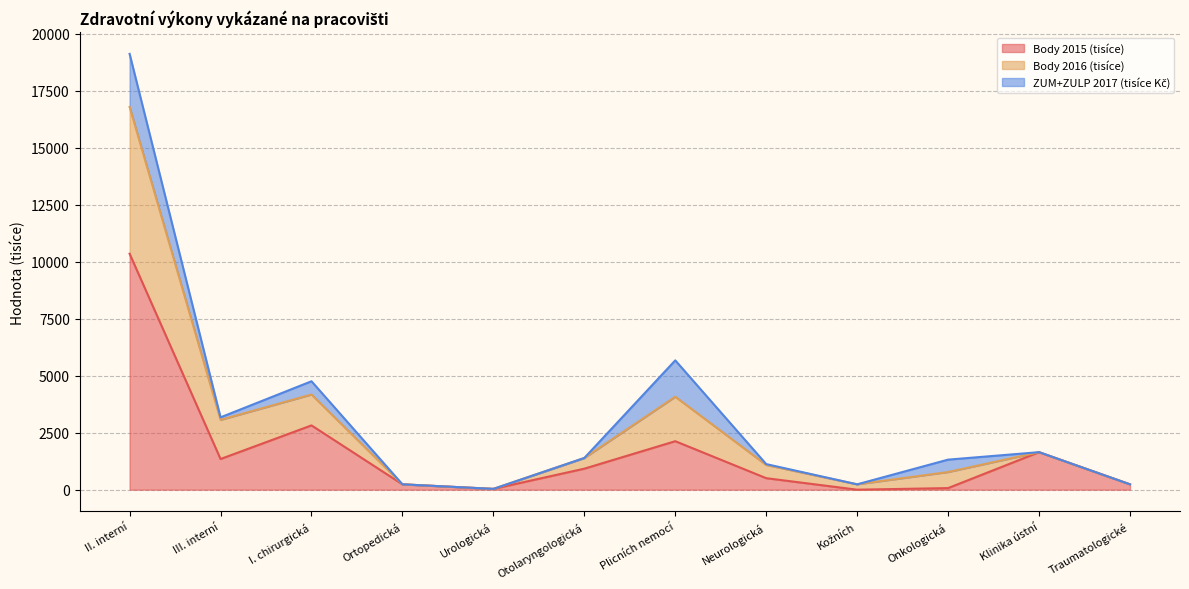

How many values in Body 2015 (tisíce) are above zero?

11